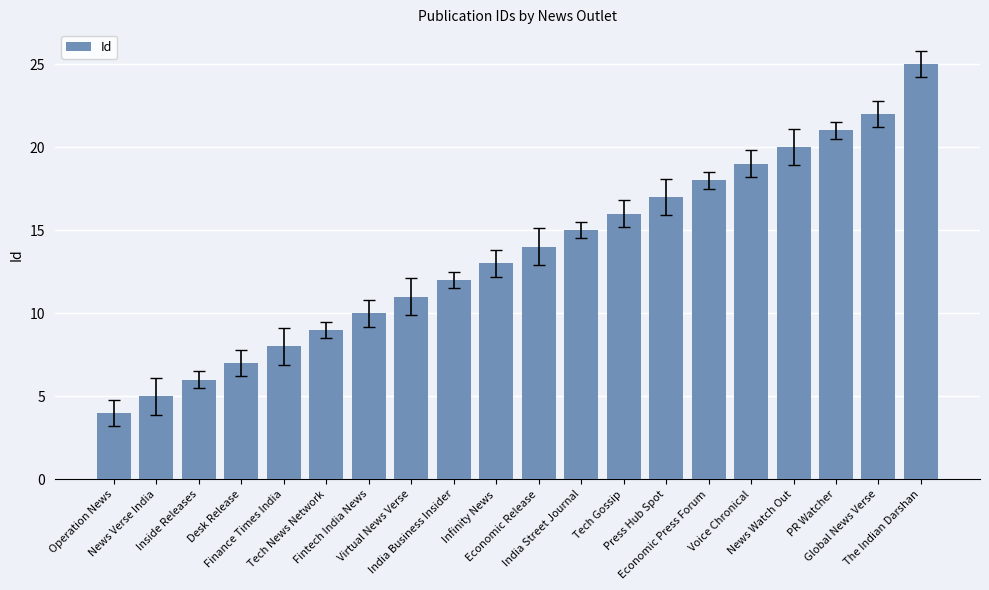

Reading left to right, extract all data points from this chart.

Operation News=4	News Verse India=5	Inside Releases=6	Desk Release=7	Finance Times India=8	Tech News Network=9	Fintech India News=10	Virtual News Verse=11	India Business Insider=12	Infinity News=13	Economic Release=14	India Street Journal=15	Tech Gossip=16	Press Hub Spot=17	Economic Press Forum=18	Voice Chronical=19	News Watch Out=20	PR Watcher=21	Global News Verse=22	The Indian Darshan=25